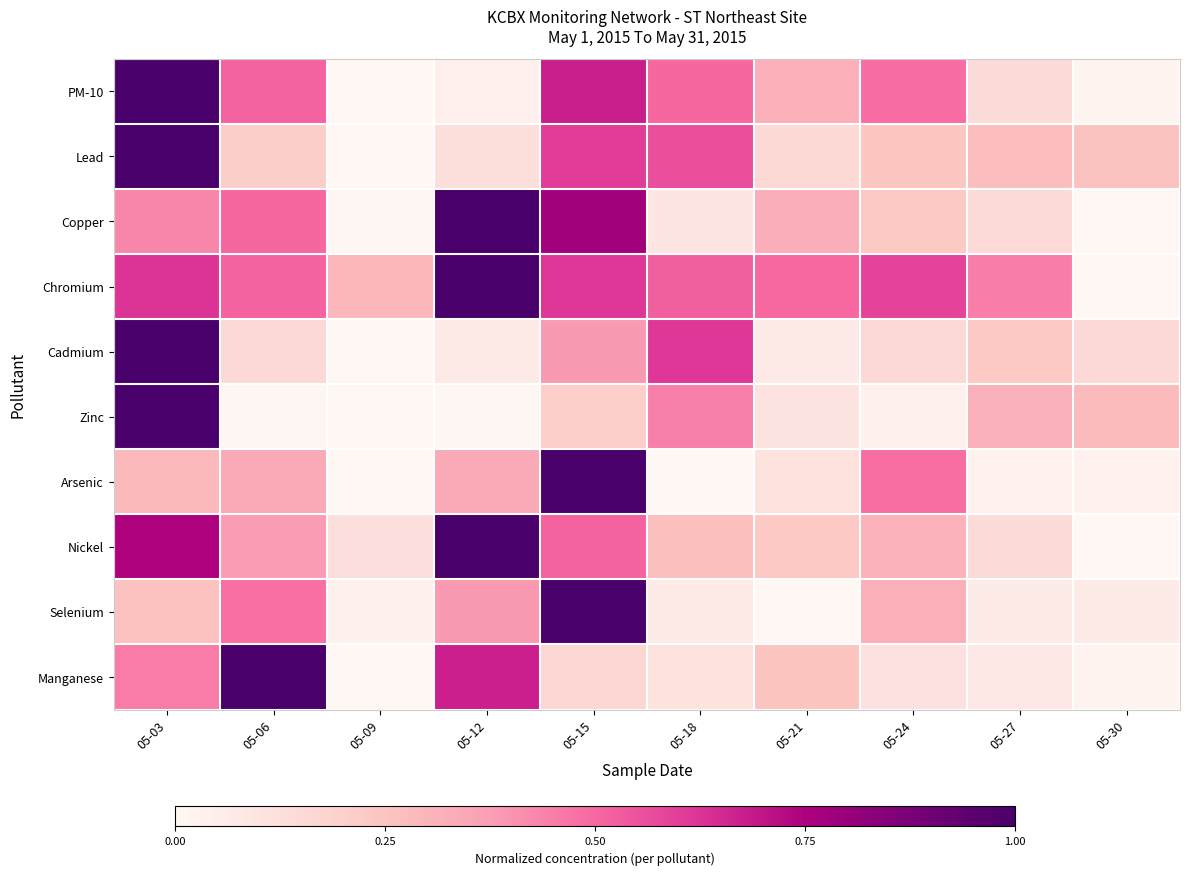

Reading left to right, what are all the values shown in this chart?

PM-10: 05-03=1.0	05-06=0.5	05-09=0.0	05-12=0.0	05-15=0.7	05-18=0.5	05-21=0.3	05-24=0.5	05-27=0.1	05-30=0.0
Lead: 05-03=1.0	05-06=0.2	05-09=0.0	05-12=0.1	05-15=0.6	05-18=0.6	05-21=0.2	05-24=0.2	05-27=0.3	05-30=0.3
Copper: 05-03=0.4	05-06=0.5	05-09=0.0	05-12=1.0	05-15=0.8	05-18=0.1	05-21=0.3	05-24=0.2	05-27=0.2	05-30=0.0
Chromium: 05-03=0.6	05-06=0.5	05-09=0.3	05-12=1.0	05-15=0.6	05-18=0.5	05-21=0.5	05-24=0.6	05-27=0.5	05-30=0.0
Cadmium: 05-03=1.0	05-06=0.2	05-09=0.0	05-12=0.1	05-15=0.4	05-18=0.6	05-21=0.1	05-24=0.2	05-27=0.2	05-30=0.2
Zinc: 05-03=1.0	05-06=0.0	05-09=0.0	05-12=0.0	05-15=0.2	05-18=0.4	05-21=0.1	05-24=0.0	05-27=0.3	05-30=0.3
Arsenic: 05-03=0.3	05-06=0.3	05-09=0.0	05-12=0.3	05-15=1.0	05-18=0.0	05-21=0.1	05-24=0.5	05-27=0.0	05-30=0.0
Nickel: 05-03=0.7	05-06=0.4	05-09=0.1	05-12=1.0	05-15=0.5	05-18=0.3	05-21=0.2	05-24=0.3	05-27=0.1	05-30=0.0
Selenium: 05-03=0.3	05-06=0.5	05-09=0.0	05-12=0.4	05-15=1.0	05-18=0.1	05-21=0.0	05-24=0.3	05-27=0.1	05-30=0.1
Manganese: 05-03=0.5	05-06=1.0	05-09=0.0	05-12=0.7	05-15=0.2	05-18=0.1	05-21=0.3	05-24=0.1	05-27=0.1	05-30=0.0